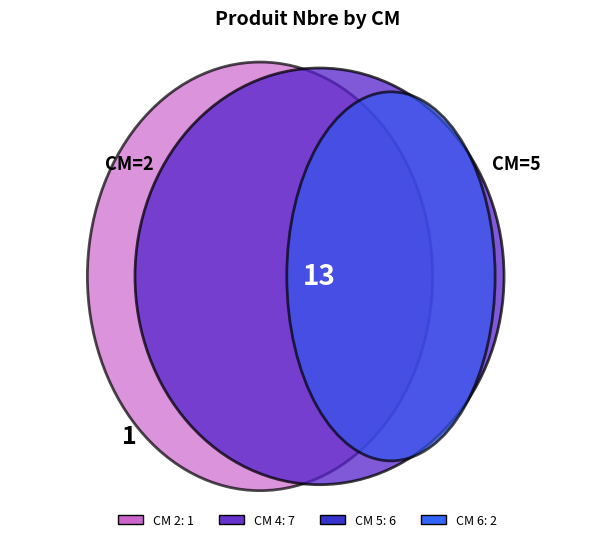

How many segments does this pie chart have?

4